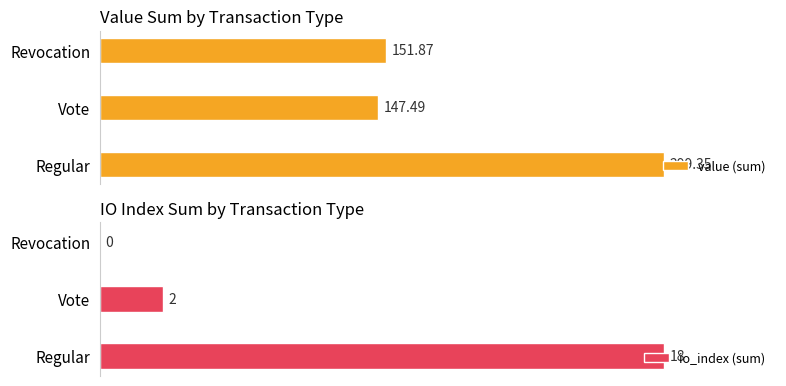

What are all the series names shown in the legend?

value (sum), io_index (sum)